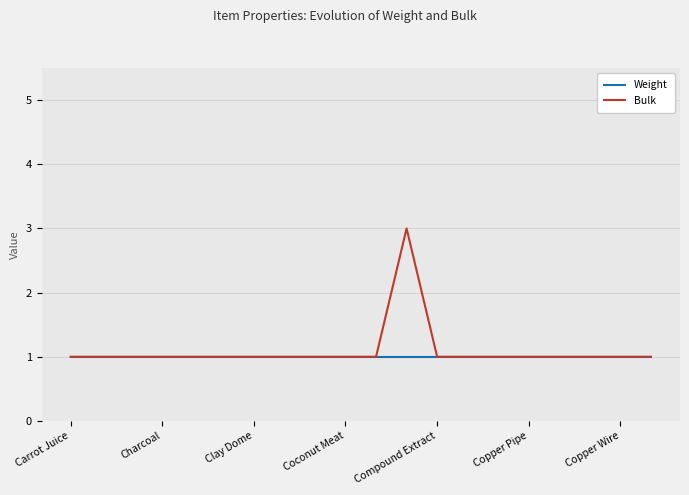

Rank the series by their maximum value, from highest to lowest.

Bulk, Weight